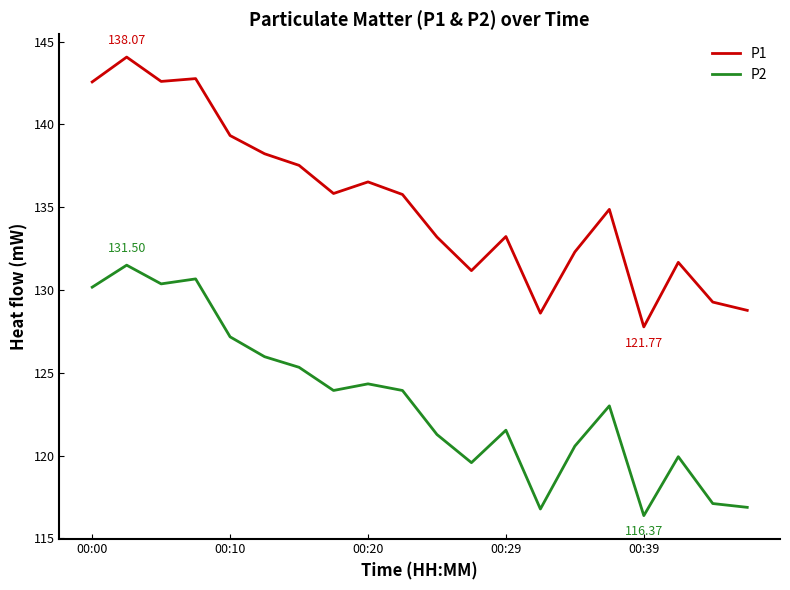

True or false: P2 and P1 intersect in this chart.

False